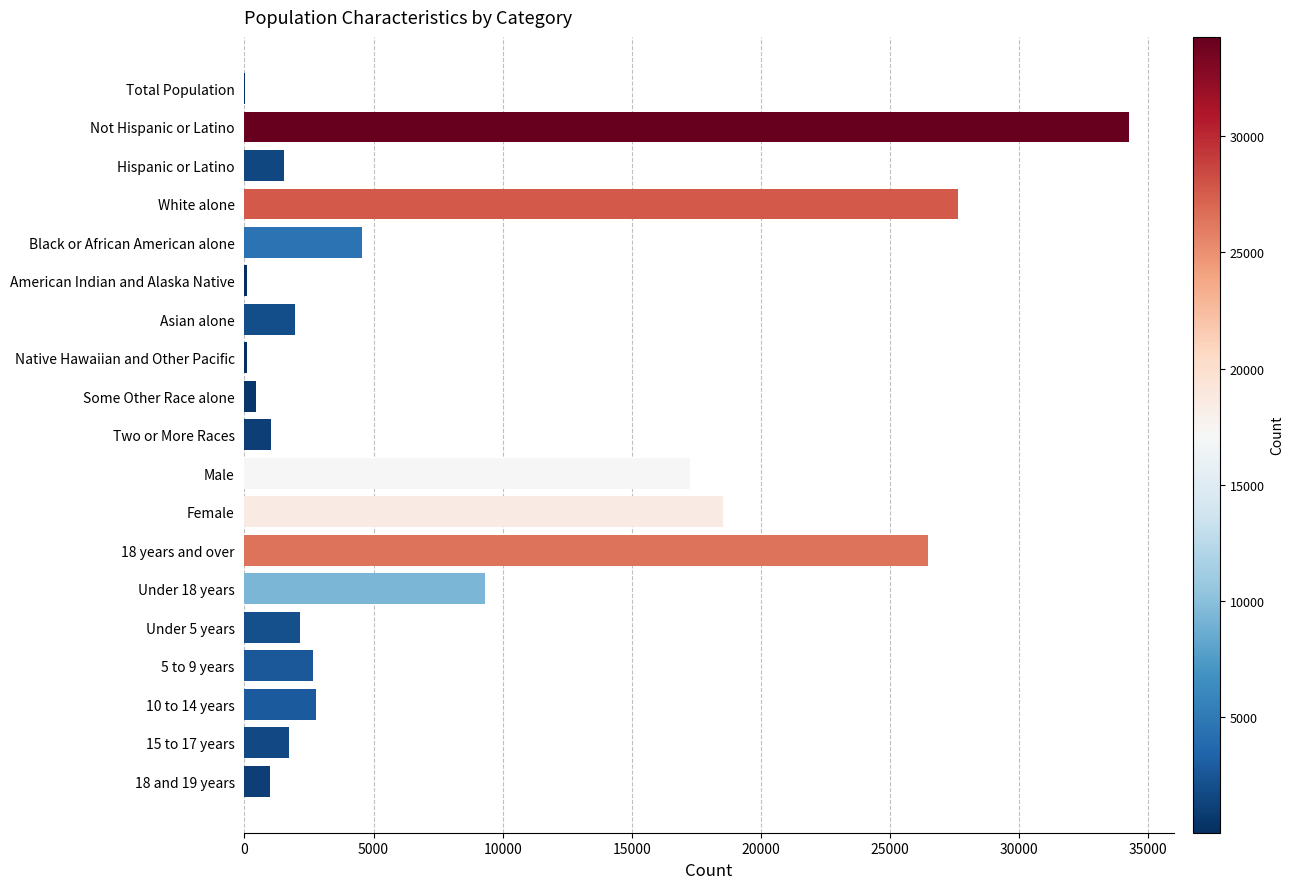

What is the sum of all values?

153523